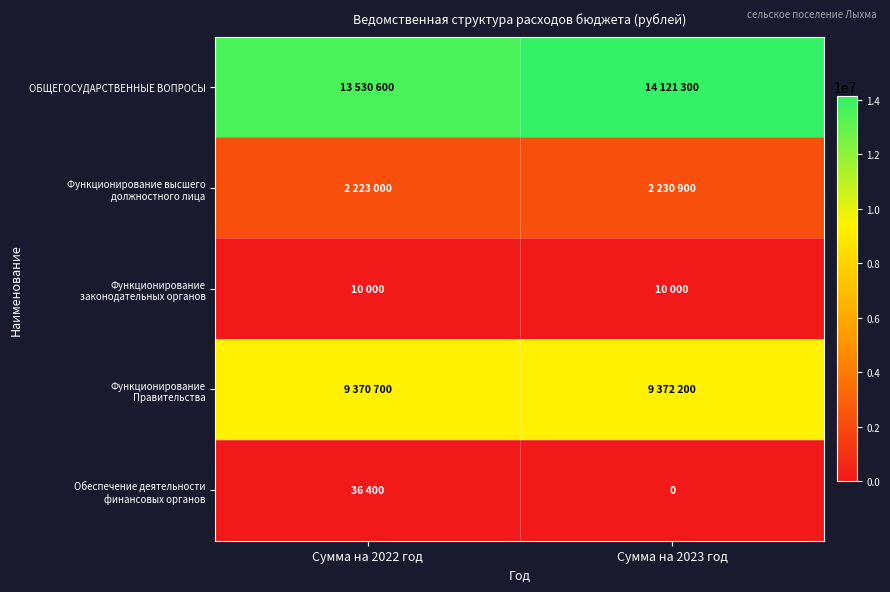

Is it true that Обеспечение деятельности финансовых органов equals 0 at Сумма на 2023 год?

True